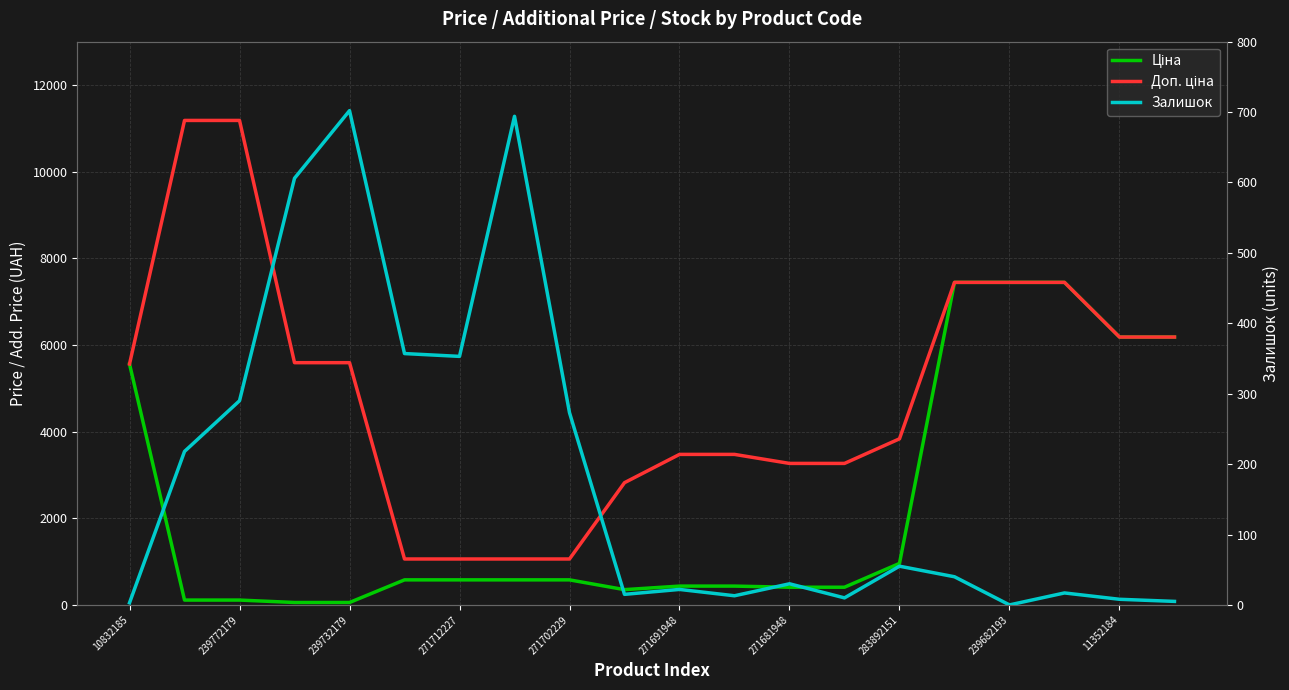

What is the minimum value for Доп. ціна?

1060.0